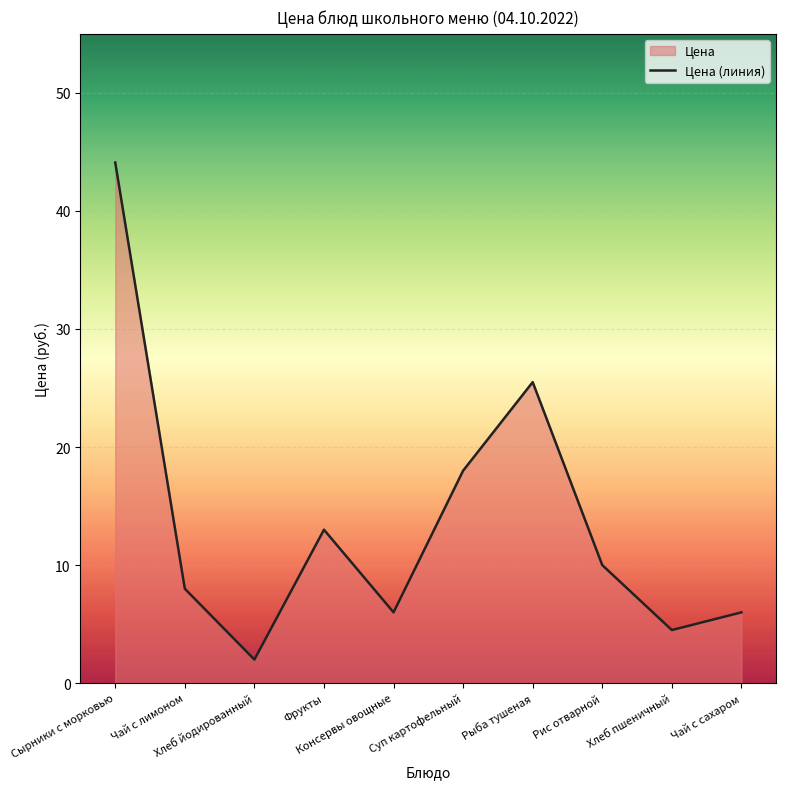

How many lines are shown in the chart?

1